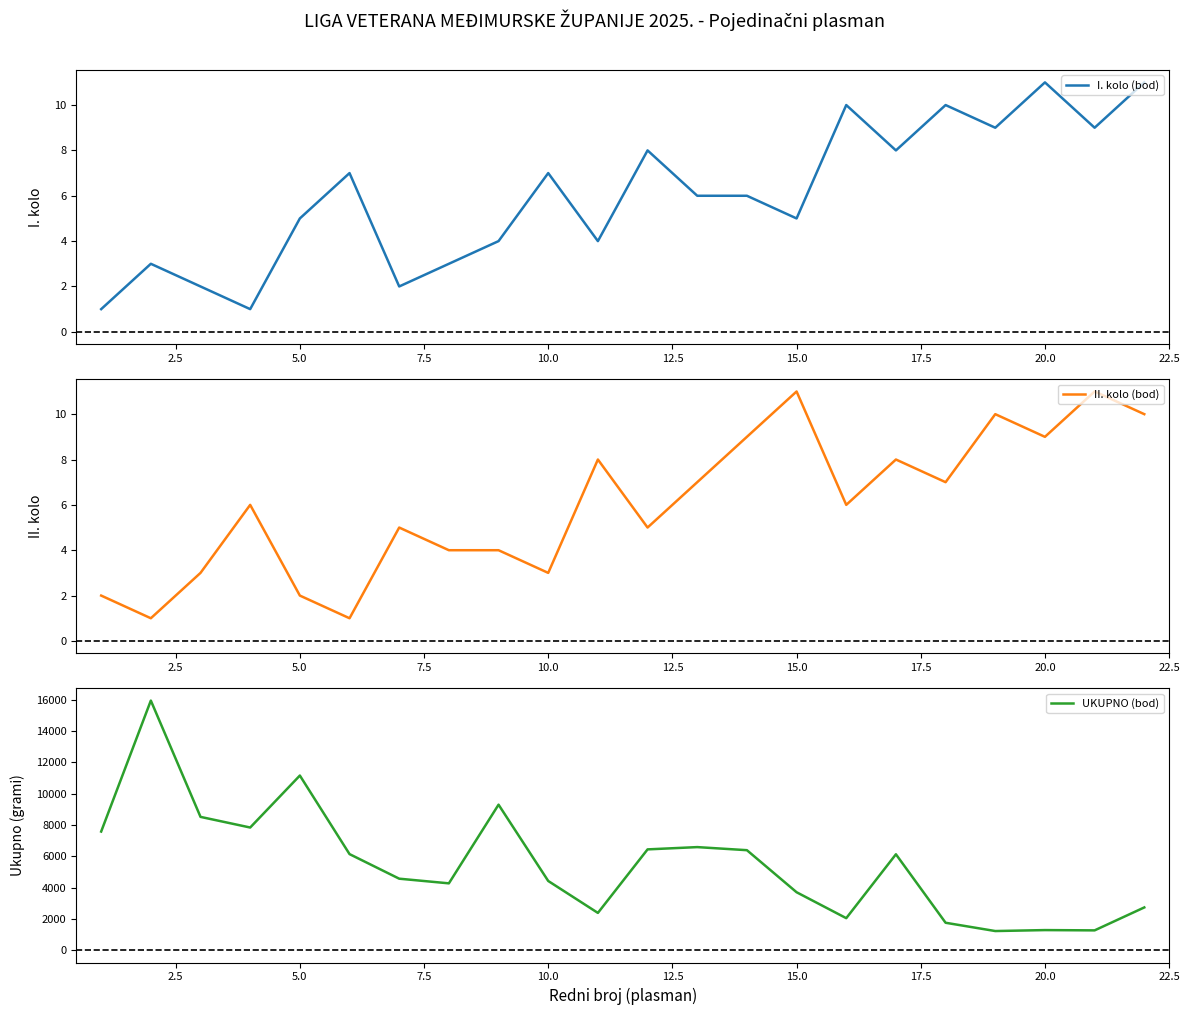

How many interior local valleys does the II. kolo (bod) series have?

7